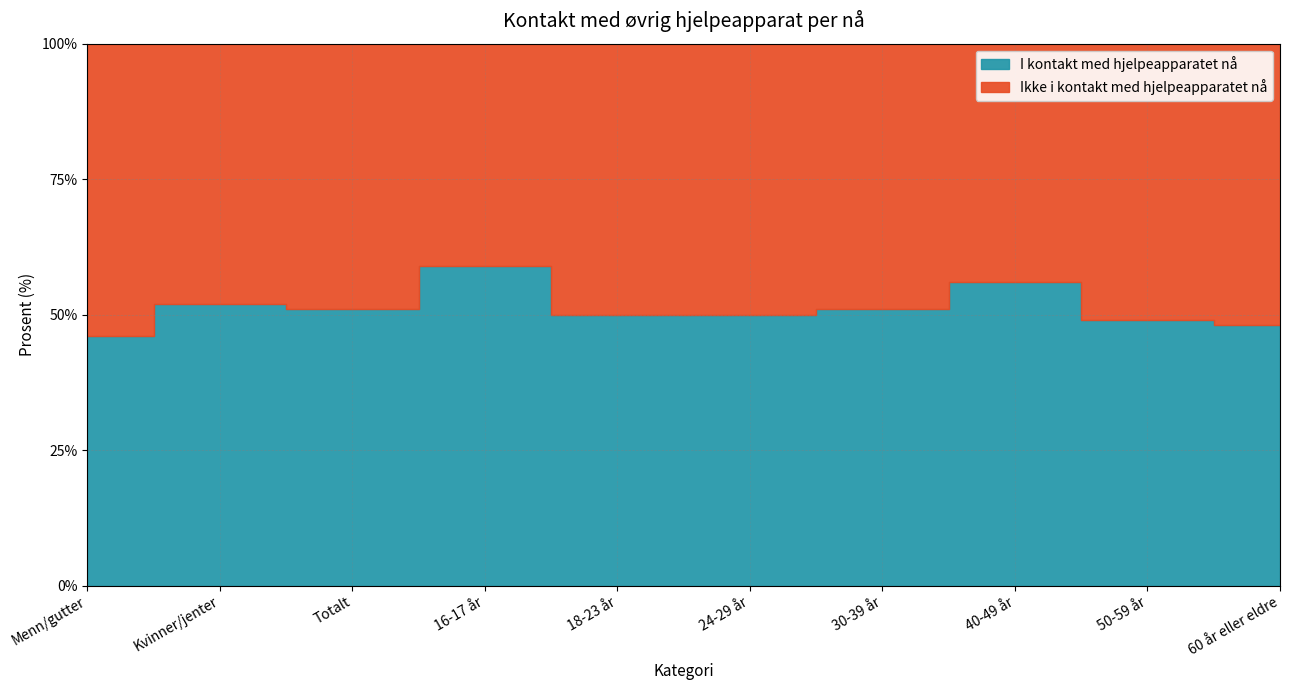

What are all the series names shown in the legend?

I kontakt med hjelpeapparatet nå, Ikke i kontakt med hjelpeapparatet nå